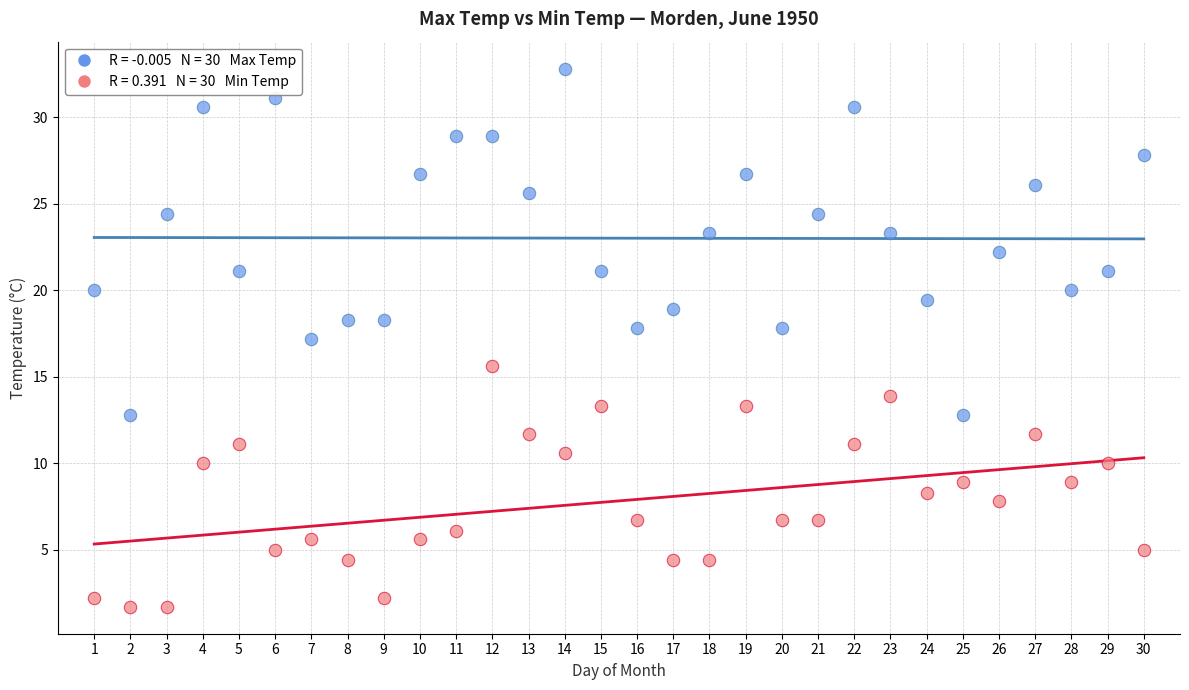

Across all data points, what is the range of X values (max minus min)?

29.0